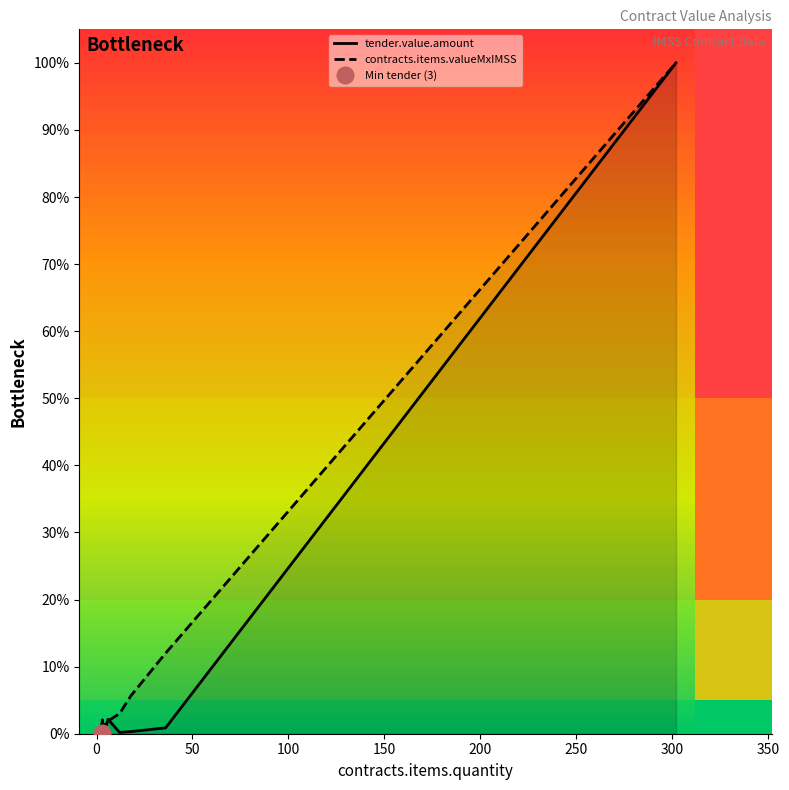

Which label corresponds to the smallest value in the chart?

350